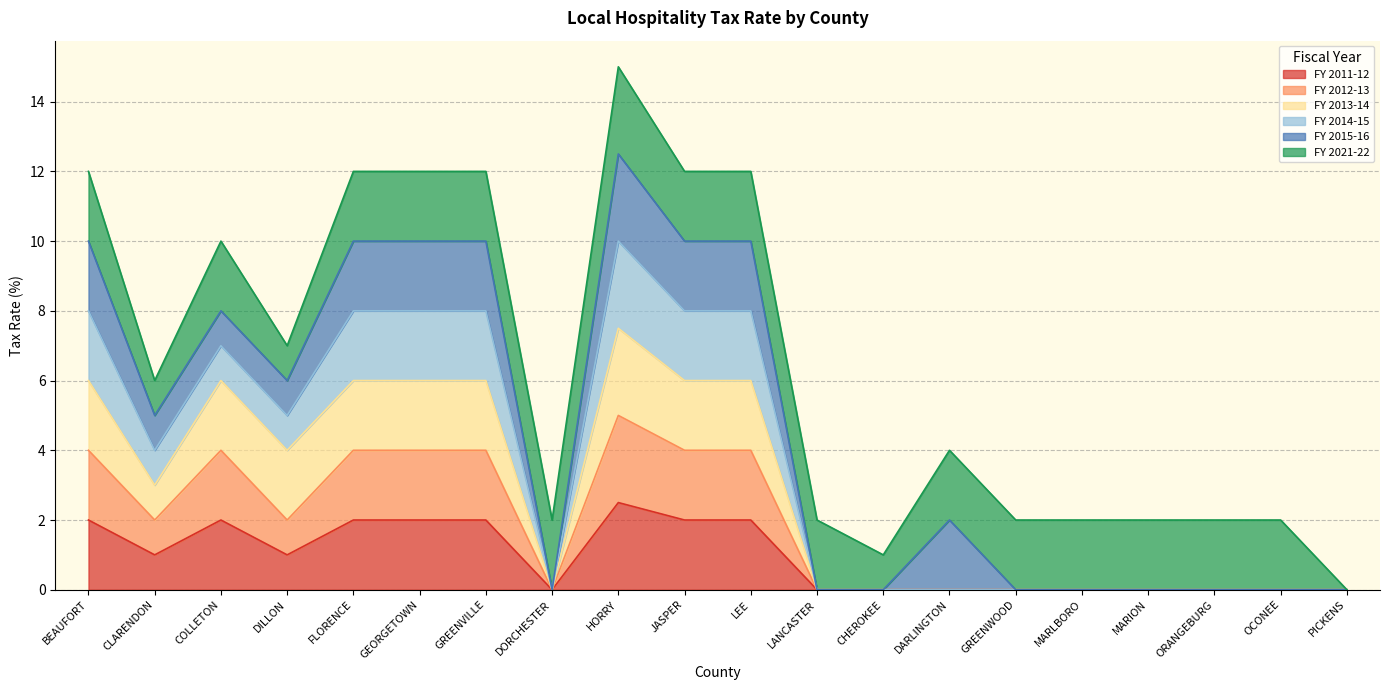

Does the chart display data point markers on the line(s)?

No